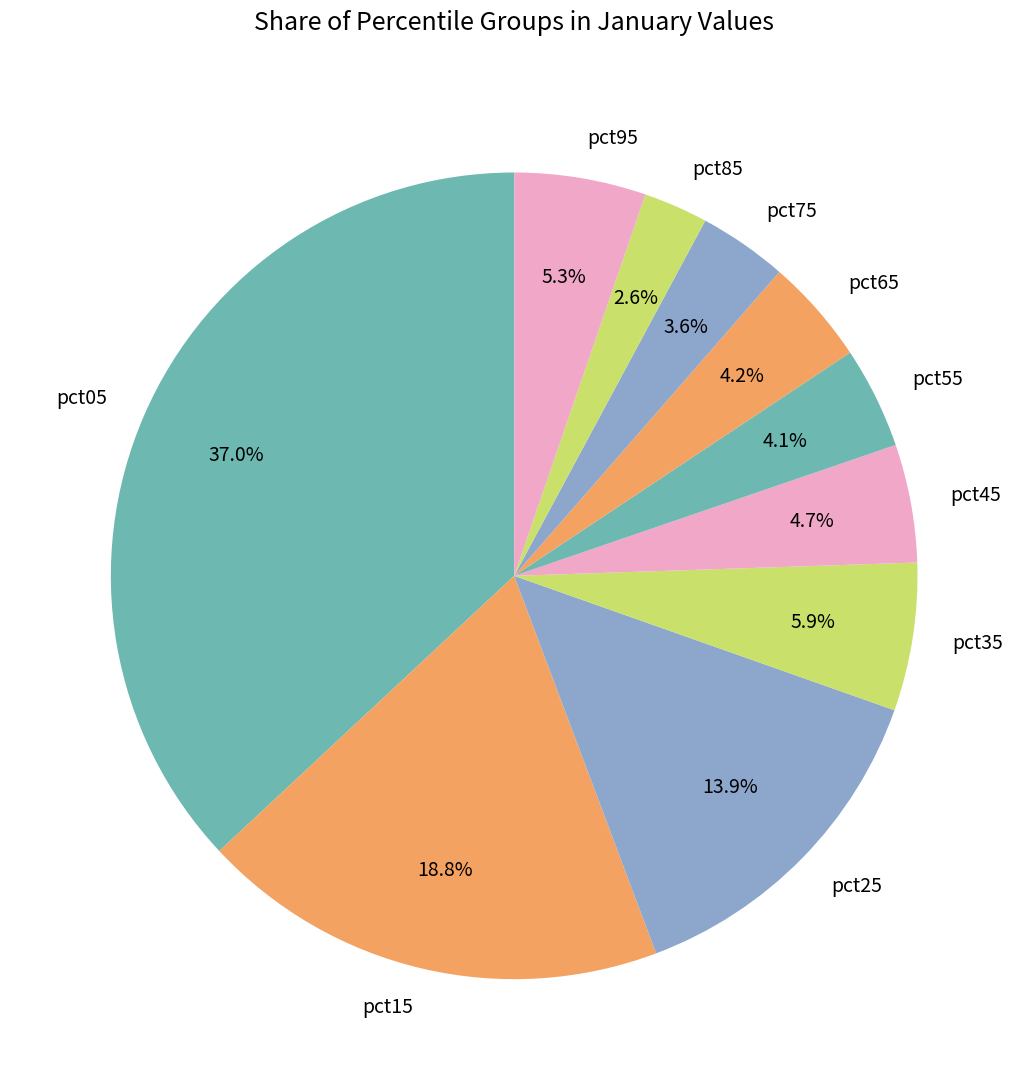

Which category has the smallest portion of the pie?

pct85